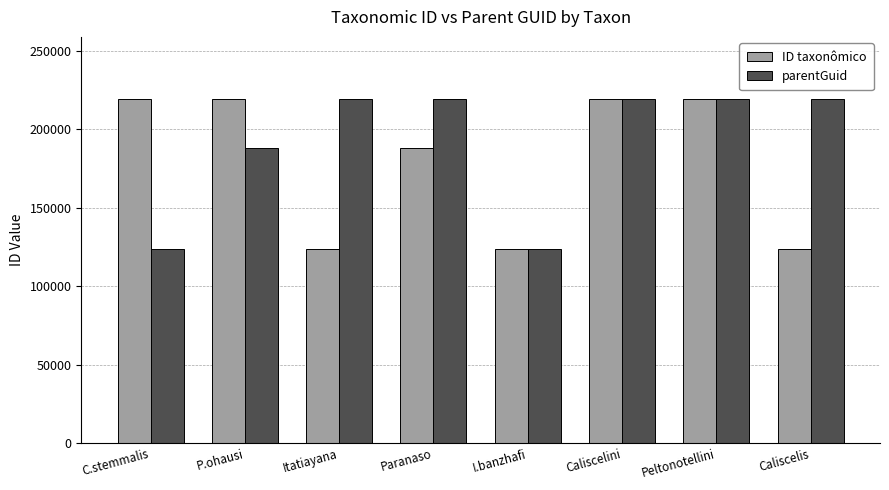

What is the label of the 1st bar from the left?

C.stemmalis